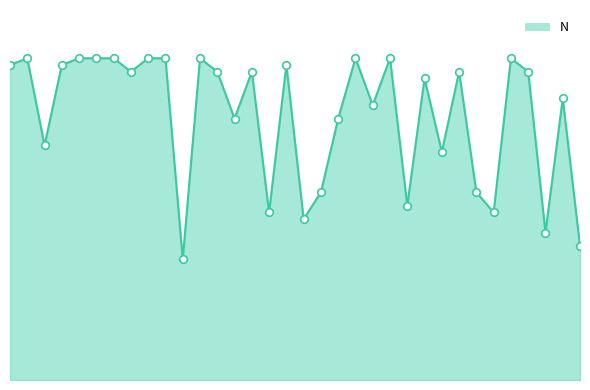

Does the chart have visible grid lines?

No